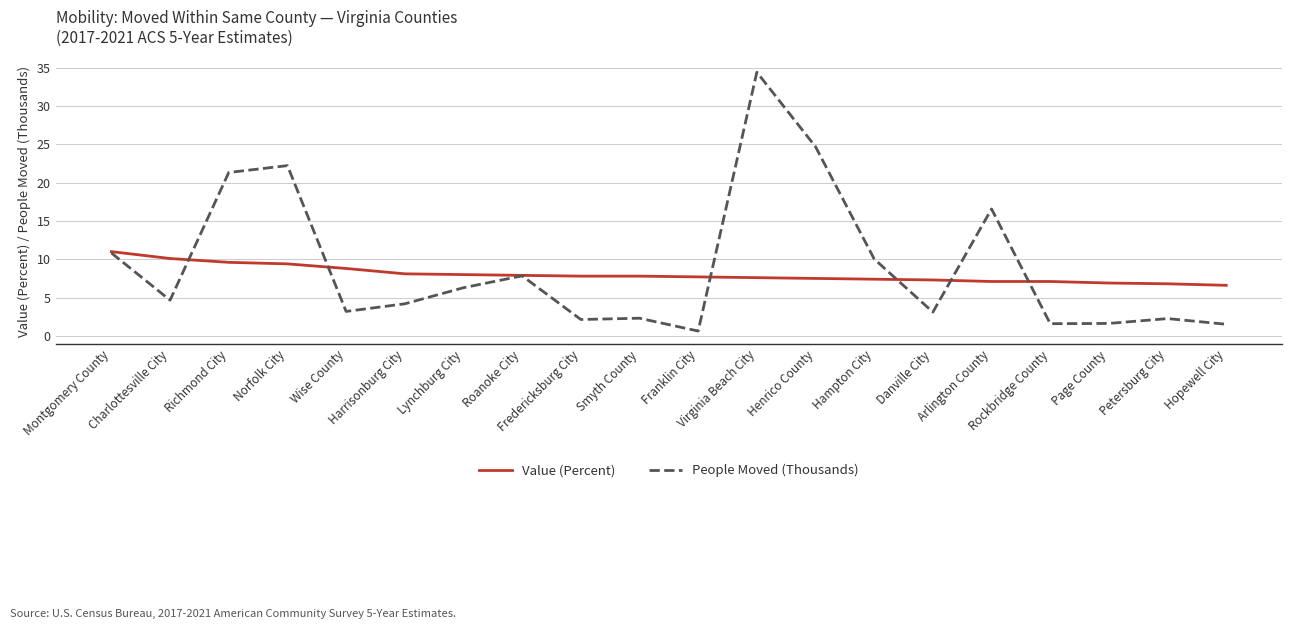

Which series has the widest spread of values?

People Moved (Thousands)